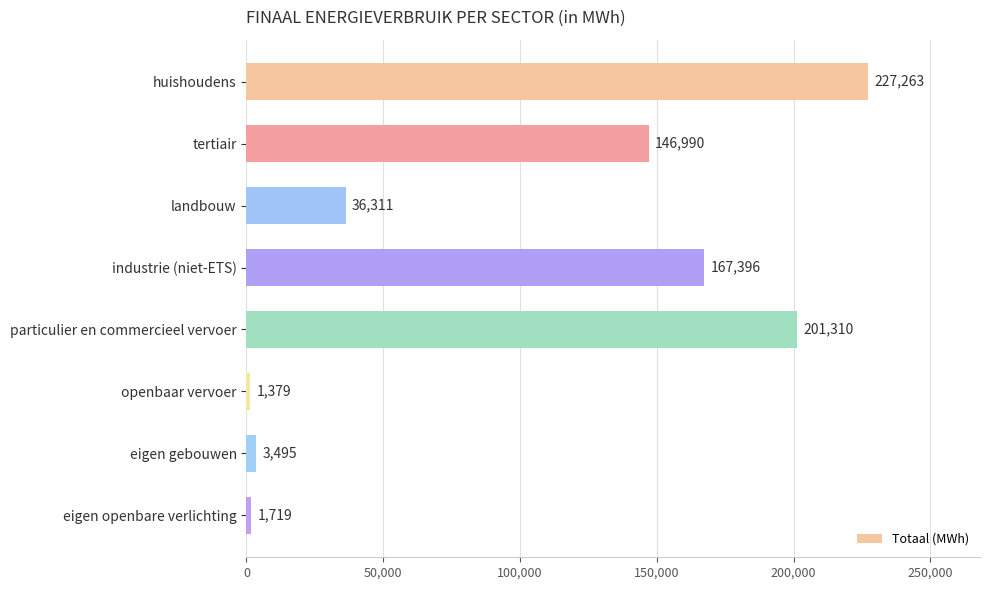

How many categories are shown in the chart?

8